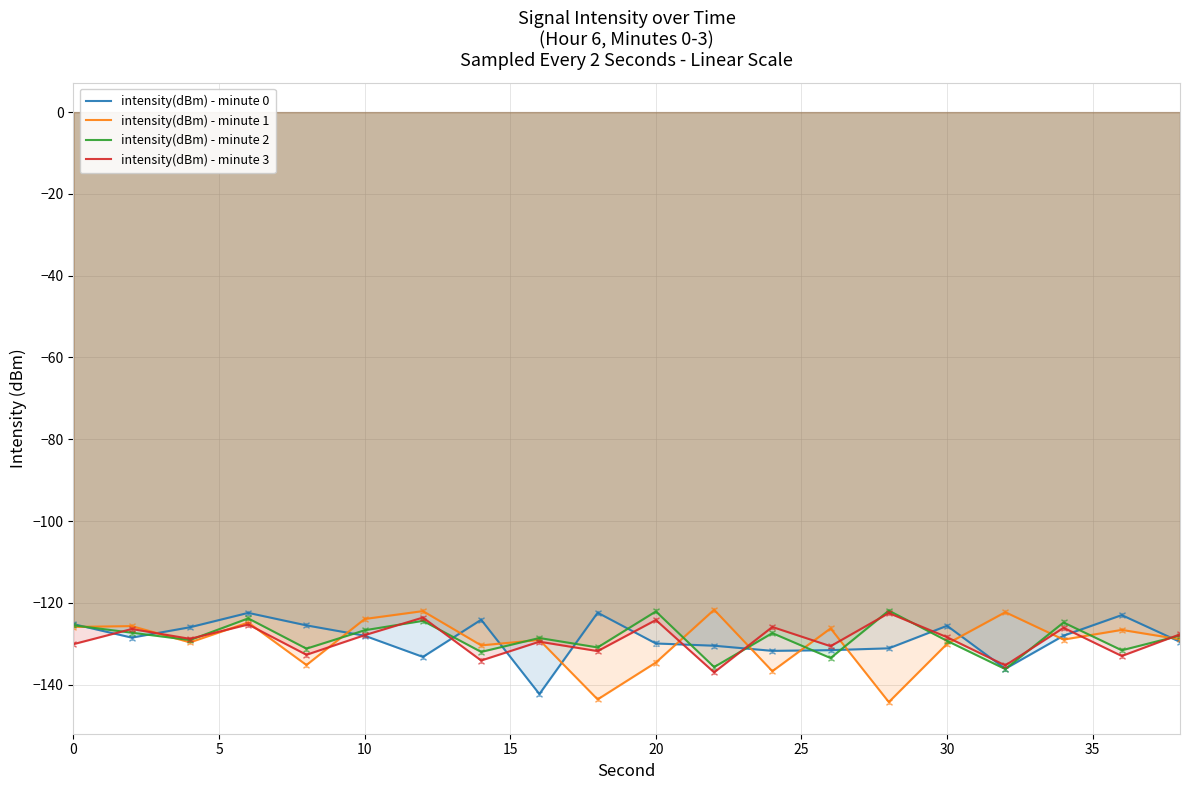

What are all the series names shown in the legend?

intensity(dBm) - minute 0, intensity(dBm) - minute 1, intensity(dBm) - minute 2, intensity(dBm) - minute 3